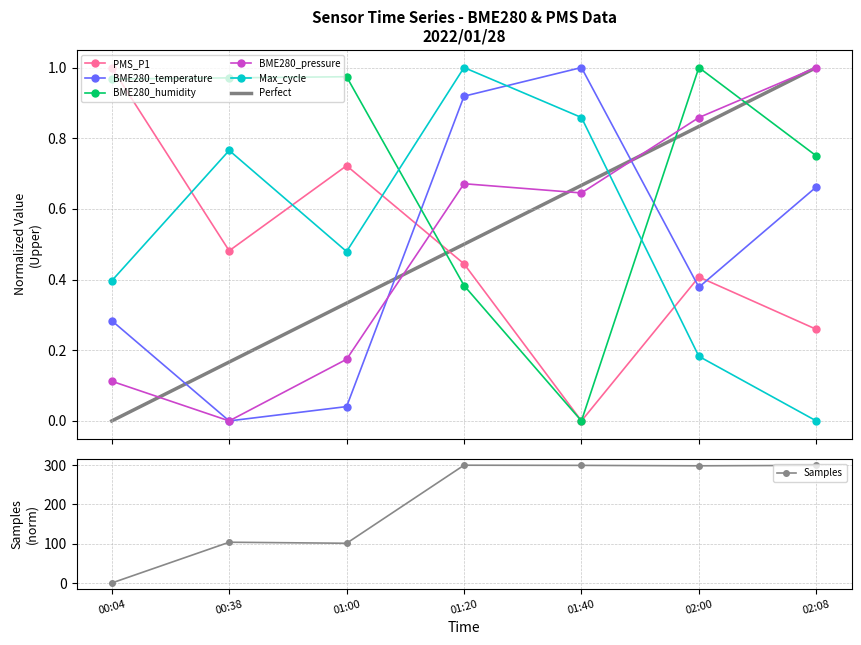

What is the label of the 1st point from the left?

00:04